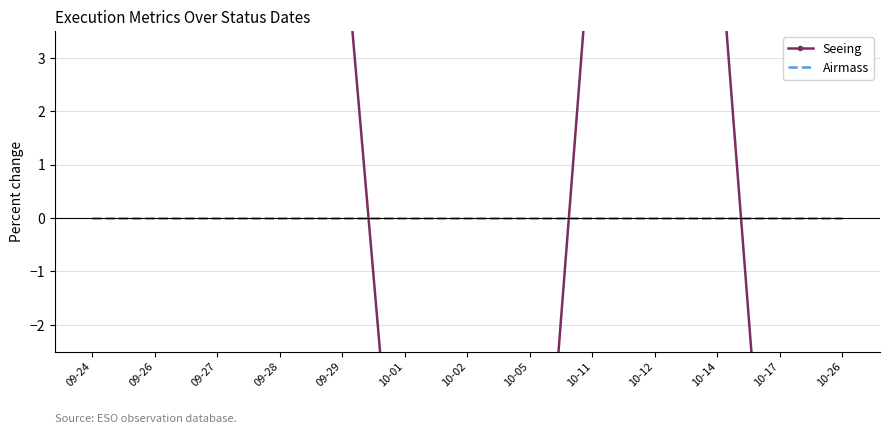

Rank the series at 10-05 from lowest to highest value.

Seeing, Airmass